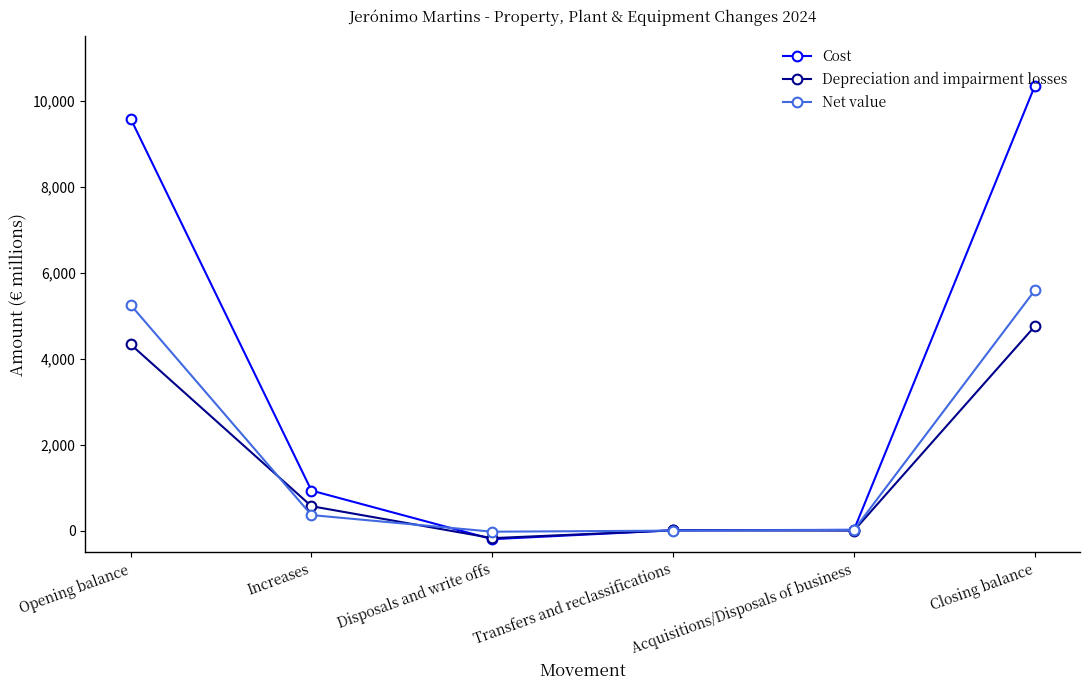

Which series has the widest spread of values?

Cost